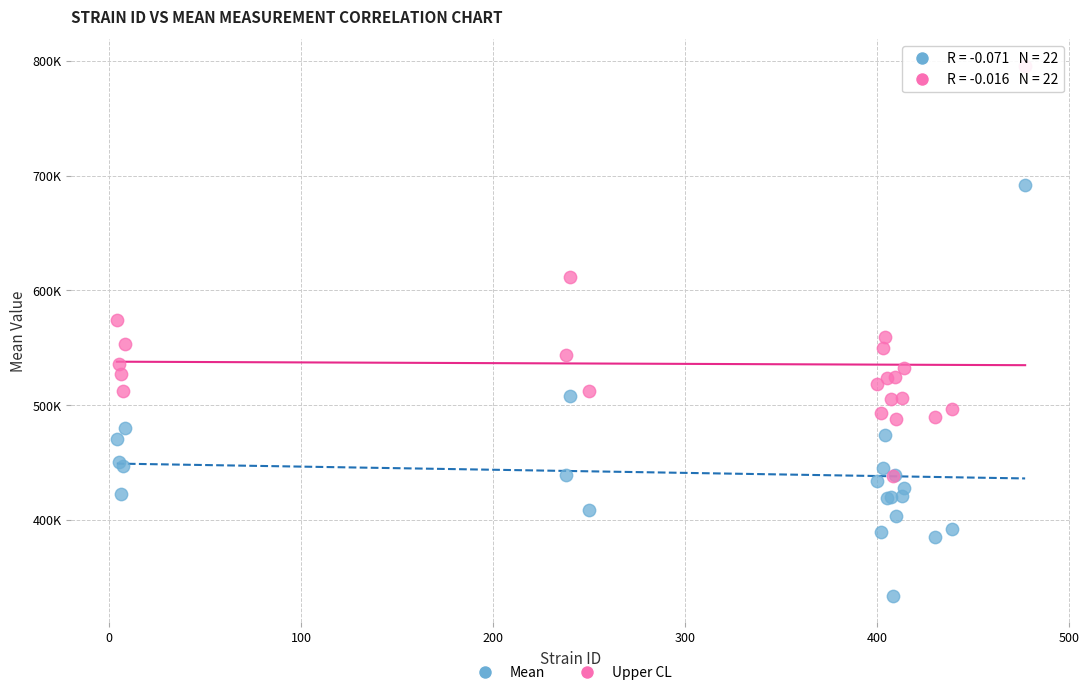

What are all the series names shown in the legend?

Mean, Upper CL